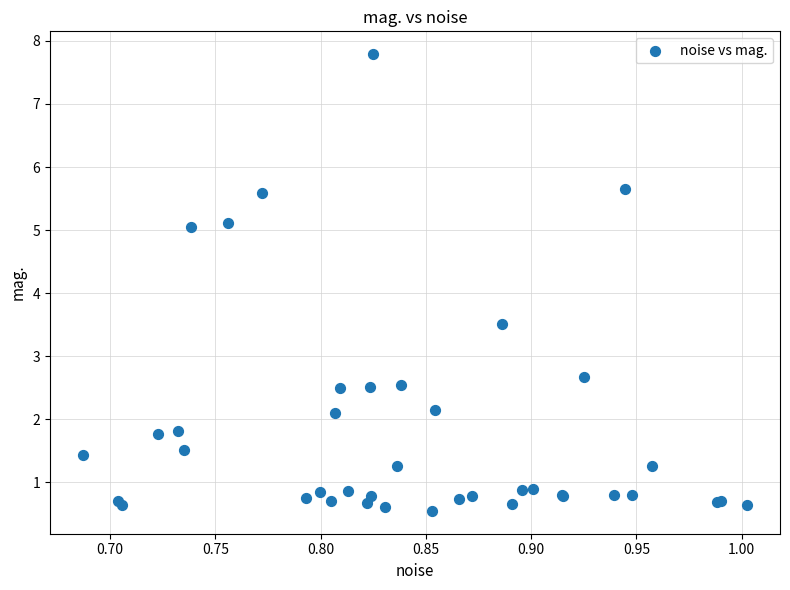

What Y value in the scatter plot is closest to 4?

3.5